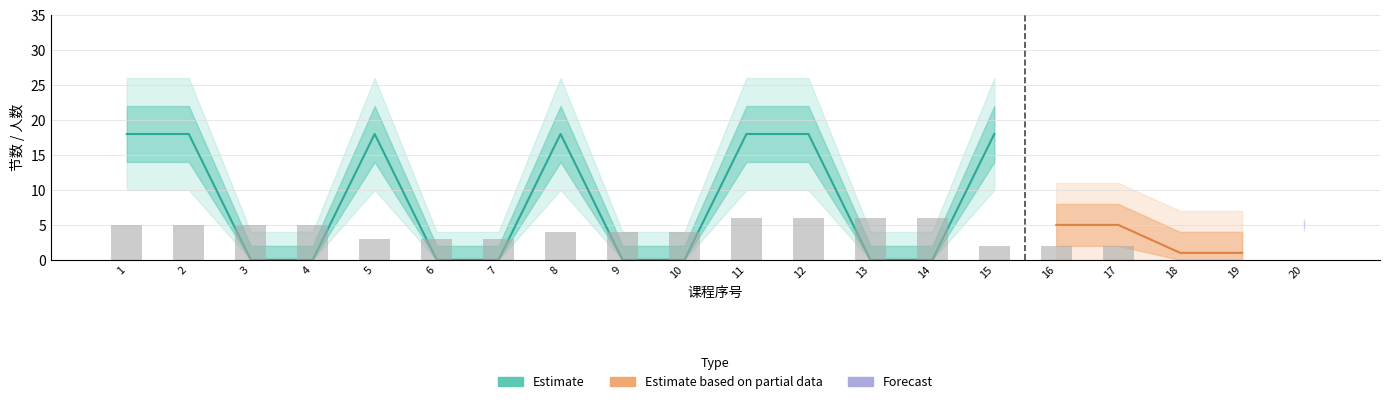

Which has a higher value, 12 or 11?

12